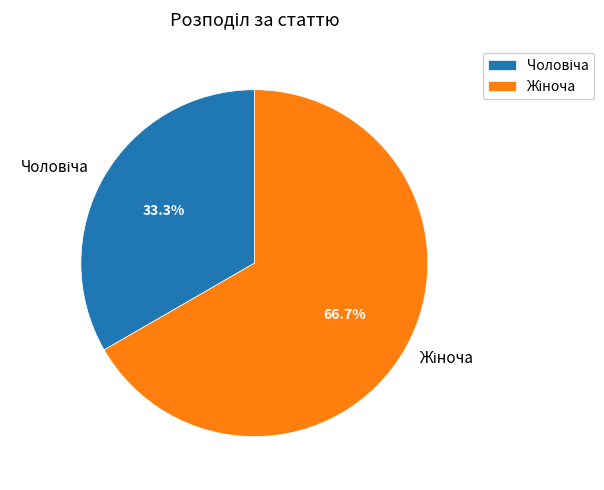

Count the number of slices in the pie.

2